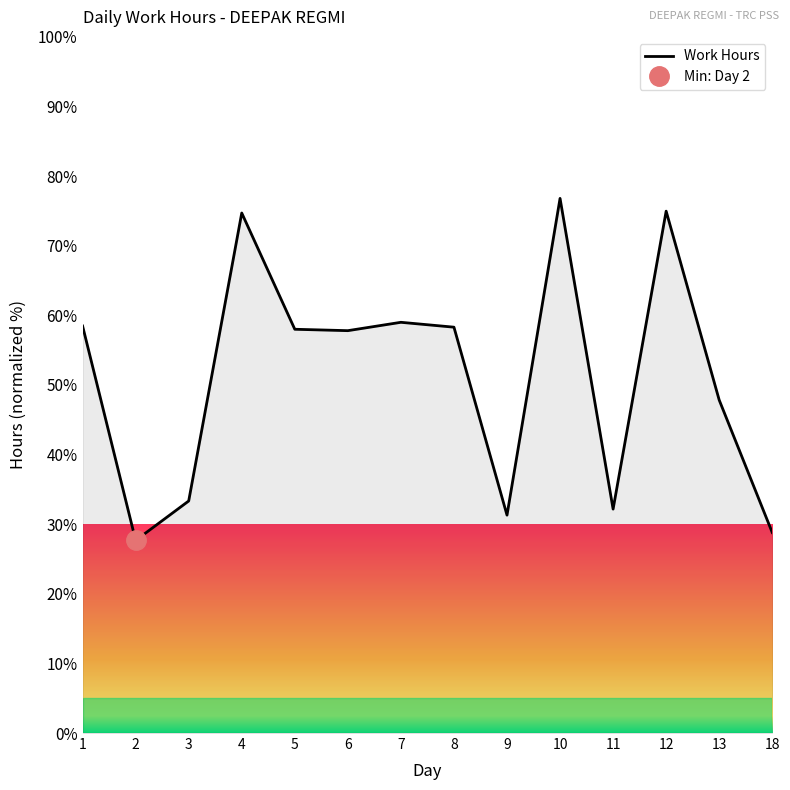

Where does the data first go above 57?

1